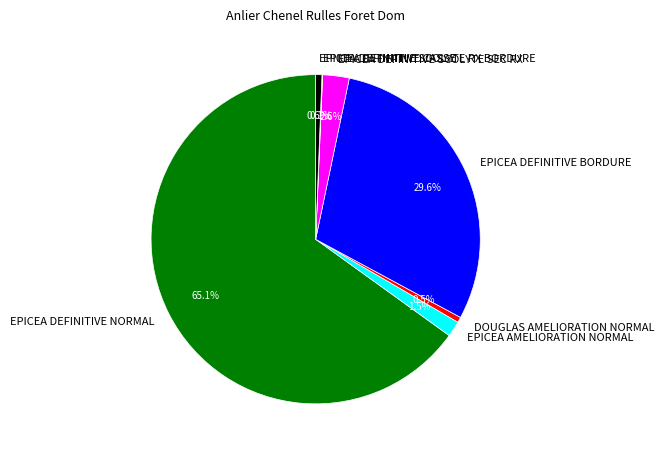

Does any single category account for the majority?

Yes